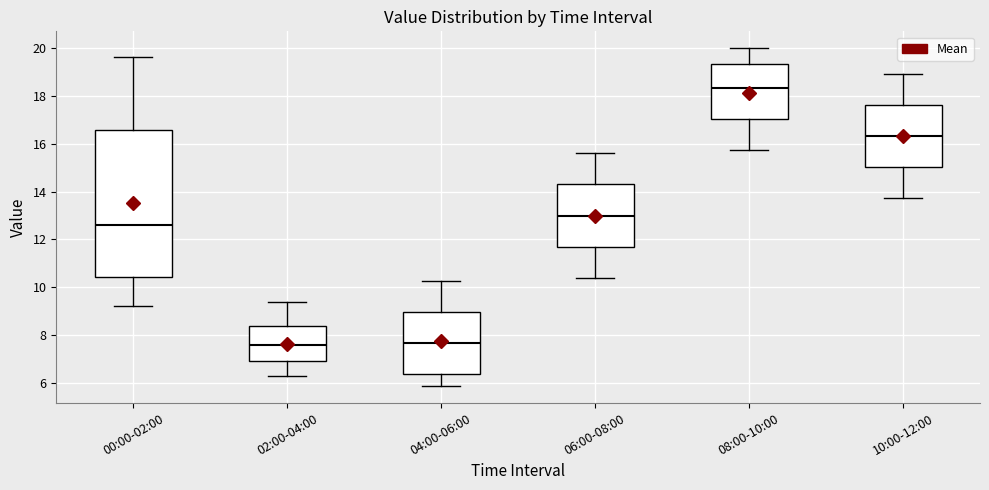

Reading left to right, transcribe this box plot: for each box, give where its median line is, the range the box spans, and where its two whiskers end, as read against the y-axis. The values are not printed on the chart, so give them approximately, as read against the axis.

00:00-02:00: median 12.6, box 10.4 to 16.6, whiskers 9.2 to 19.6
02:00-04:00: median 7.6, box 7.0 to 8.4, whiskers 6.2 to 9.4
04:00-06:00: median 7.6, box 6.4 to 9.0, whiskers 5.8 to 10.2
06:00-08:00: median 13.0, box 11.6 to 14.4, whiskers 10.4 to 15.6
08:00-10:00: median 18.4, box 17.0 to 19.4, whiskers 15.8 to 20.0
10:00-12:00: median 16.4, box 15.0 to 17.6, whiskers 13.8 to 19.0